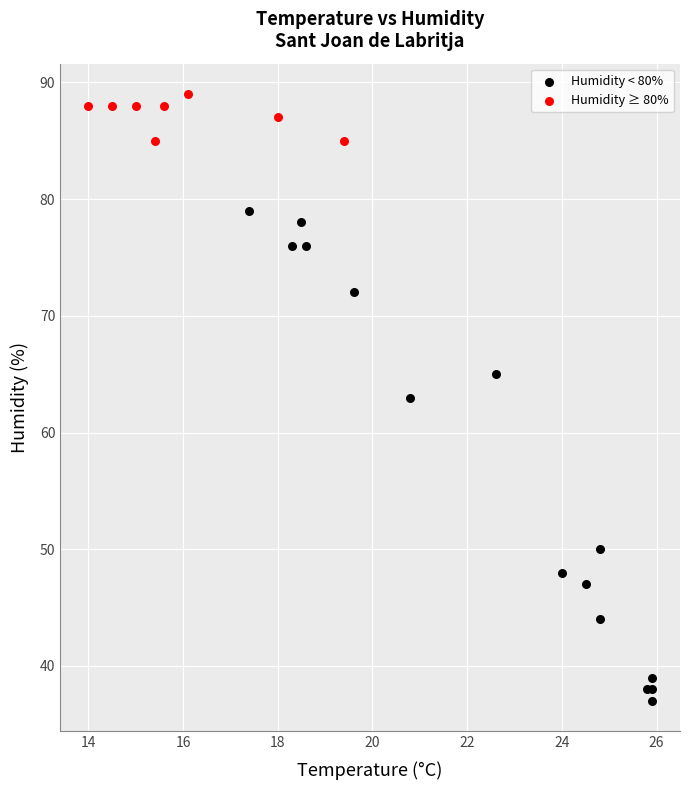

Which series has the widest spread of Y values?

Humidity < 80%